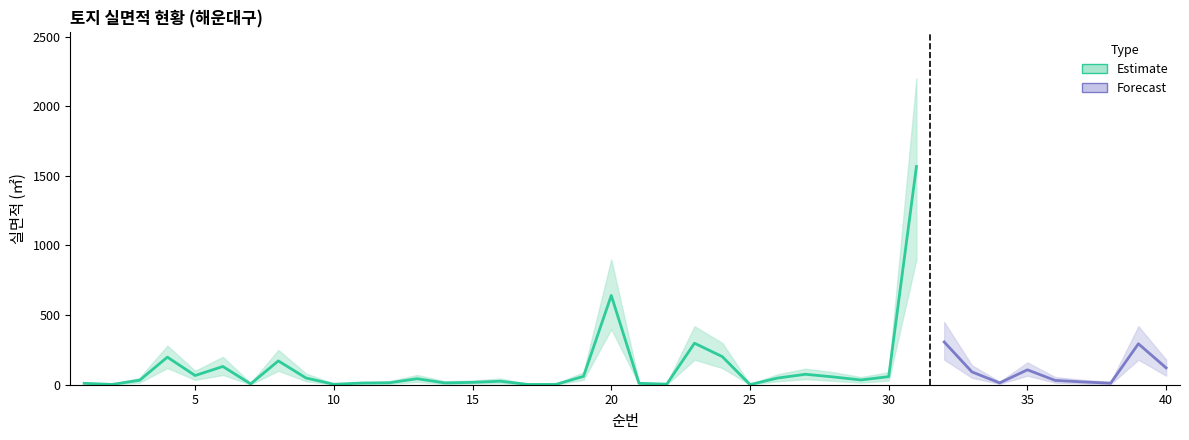

Does the chart have visible grid lines?

No